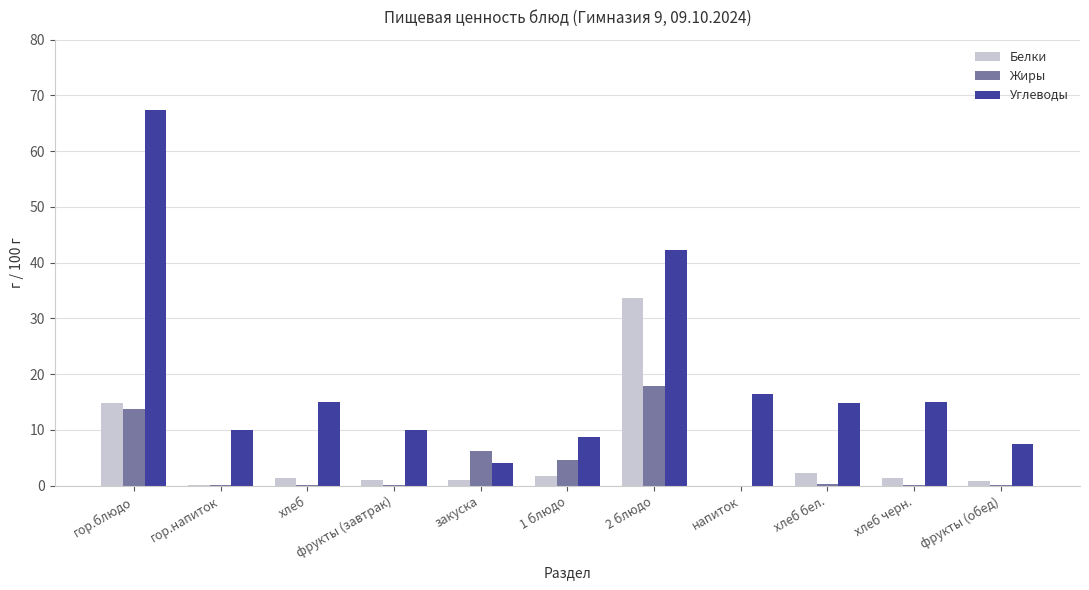

What are all the series names shown in the legend?

Белки, Жиры, Углеводы